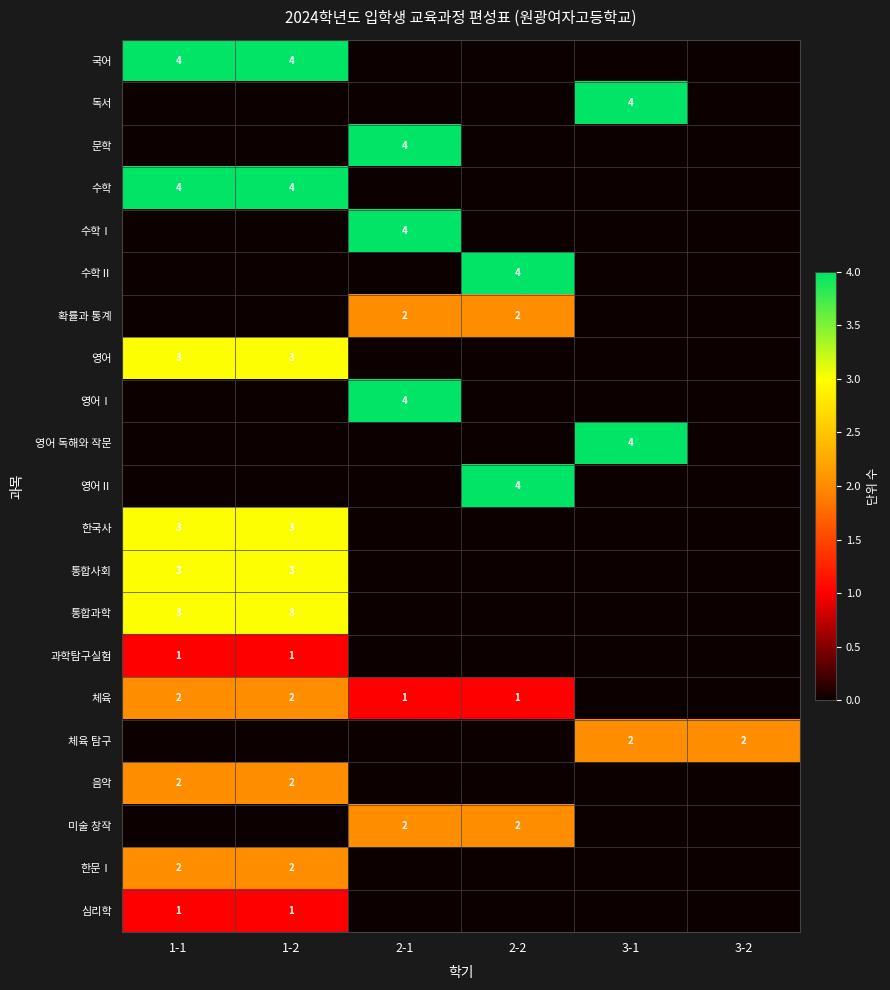

True or false: 음악 has a value of 1 at 1-1.

False